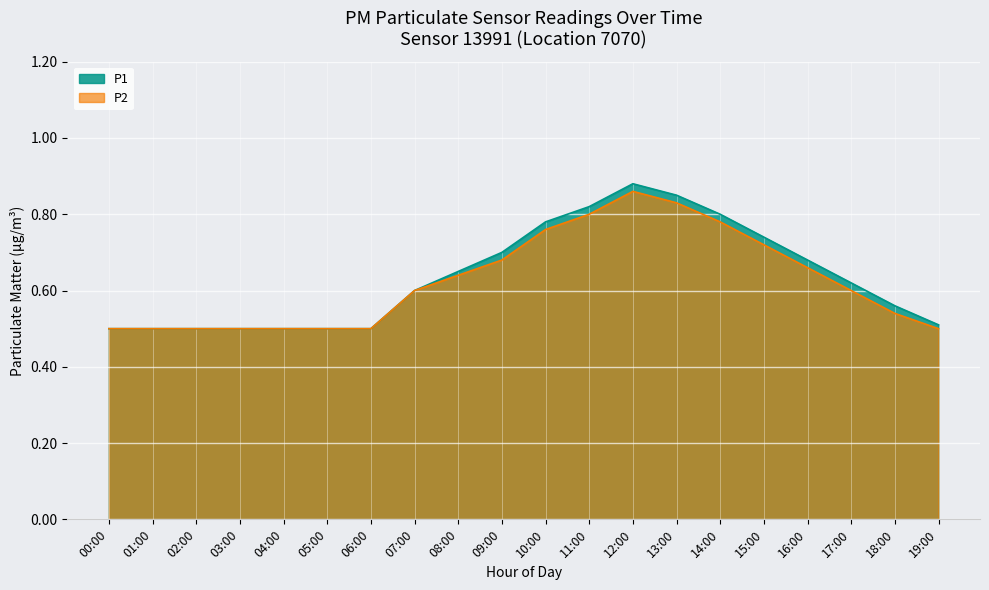

At which label does P2 reach its minimum?

00:00